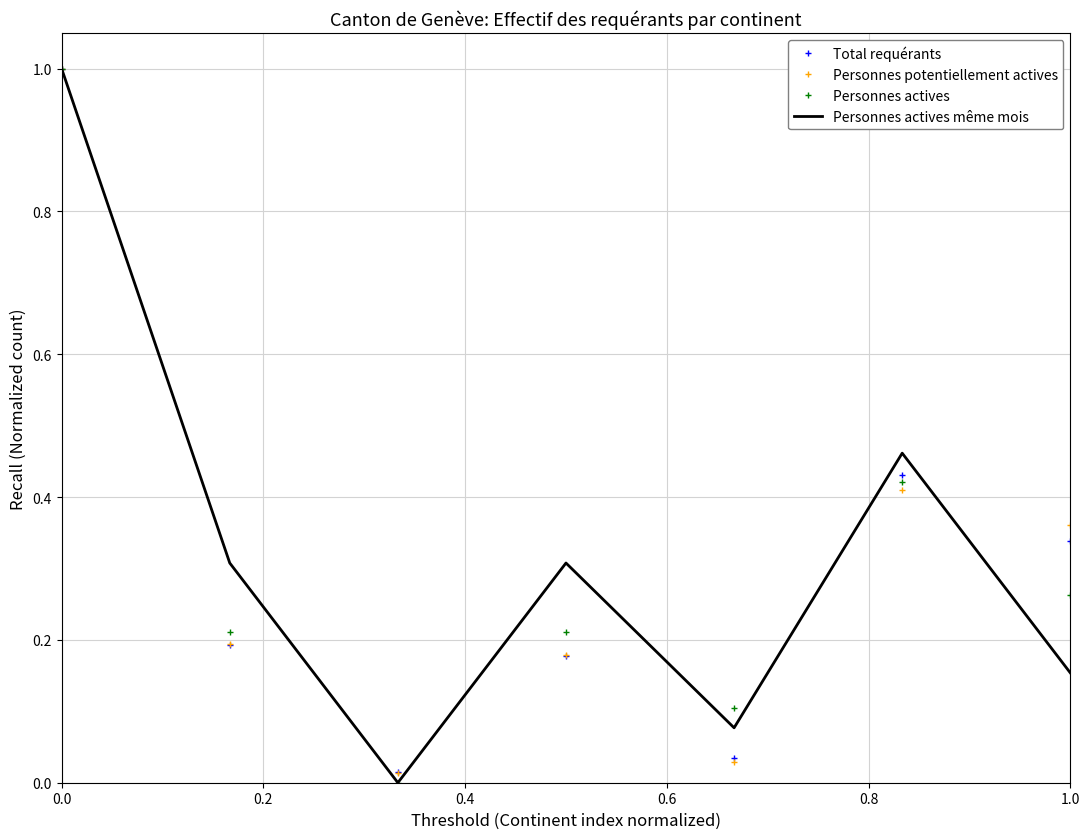

What is the highest value of the Total requérants series?

1.0